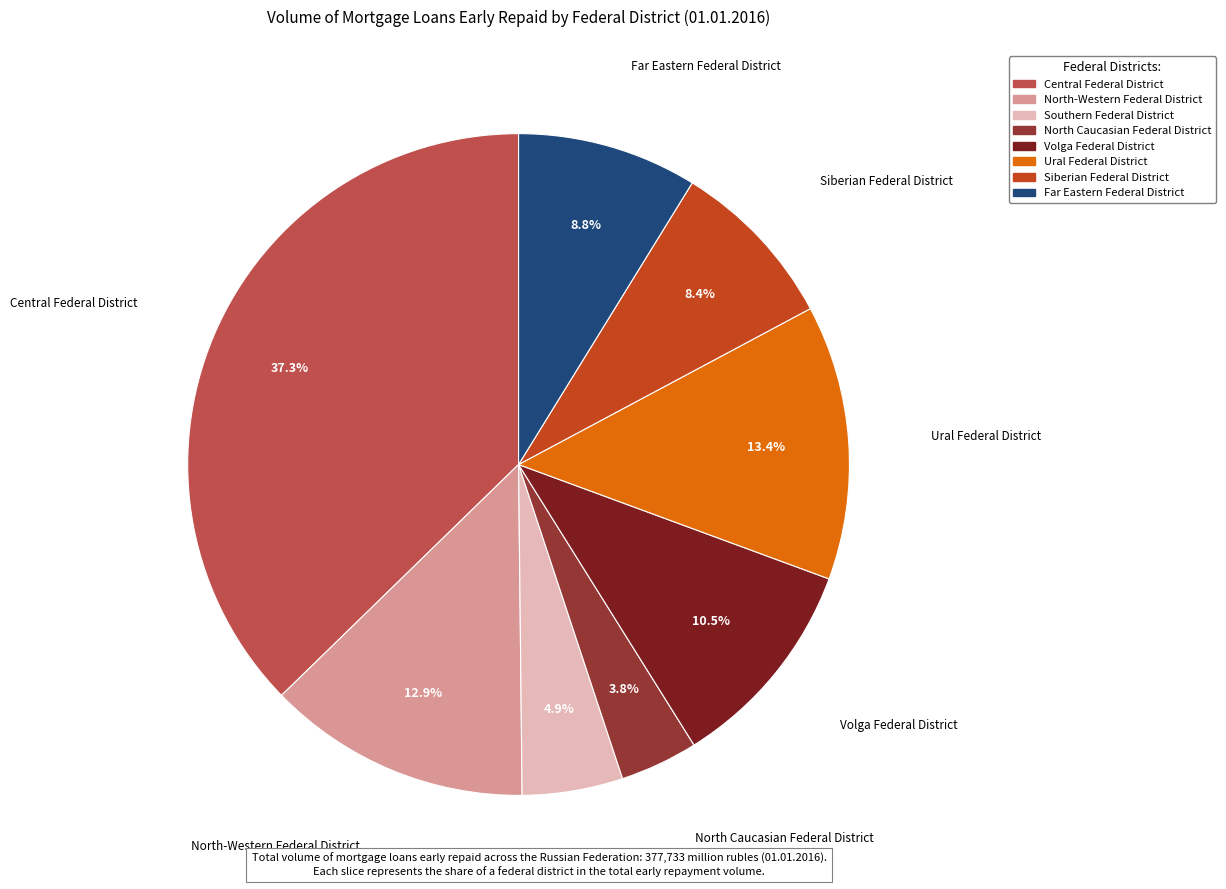

Approximately how many times larger is the value at Volga Federal District compared to North Caucasian Federal District?

2.8